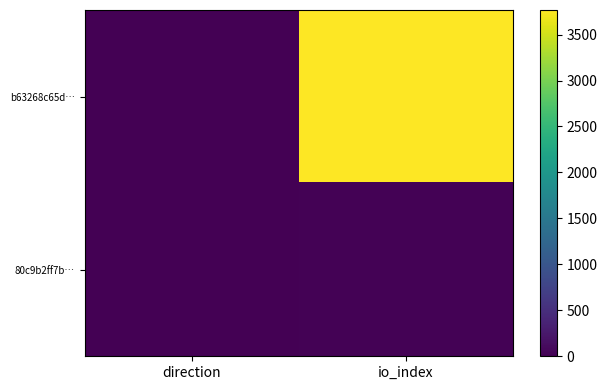

Reading right to left, list all the values displayed in this chart.

b63268c65d…: io_index=3768	direction=-1
80c9b2ff7b…: io_index=14	direction=1